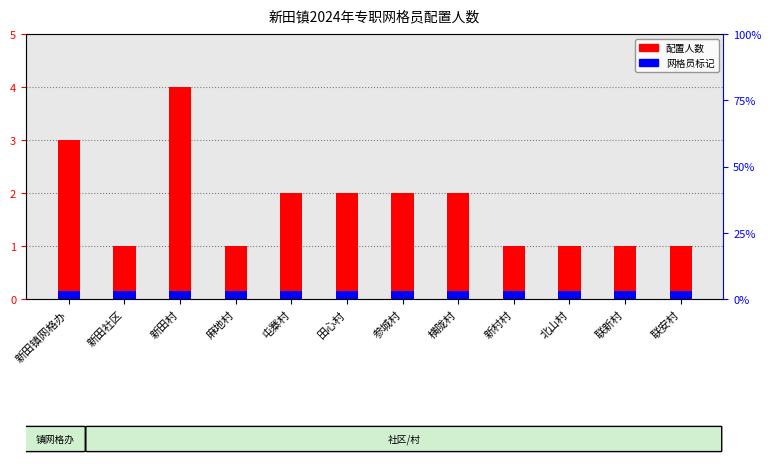

What is the average value of the 配置人数 series?

1.8